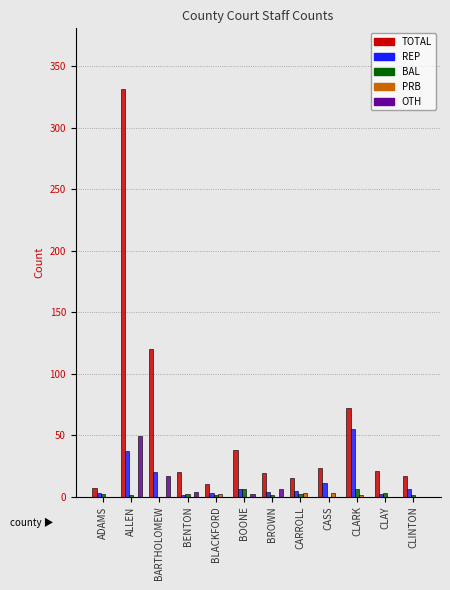

What is the maximum value shown in the chart?

331